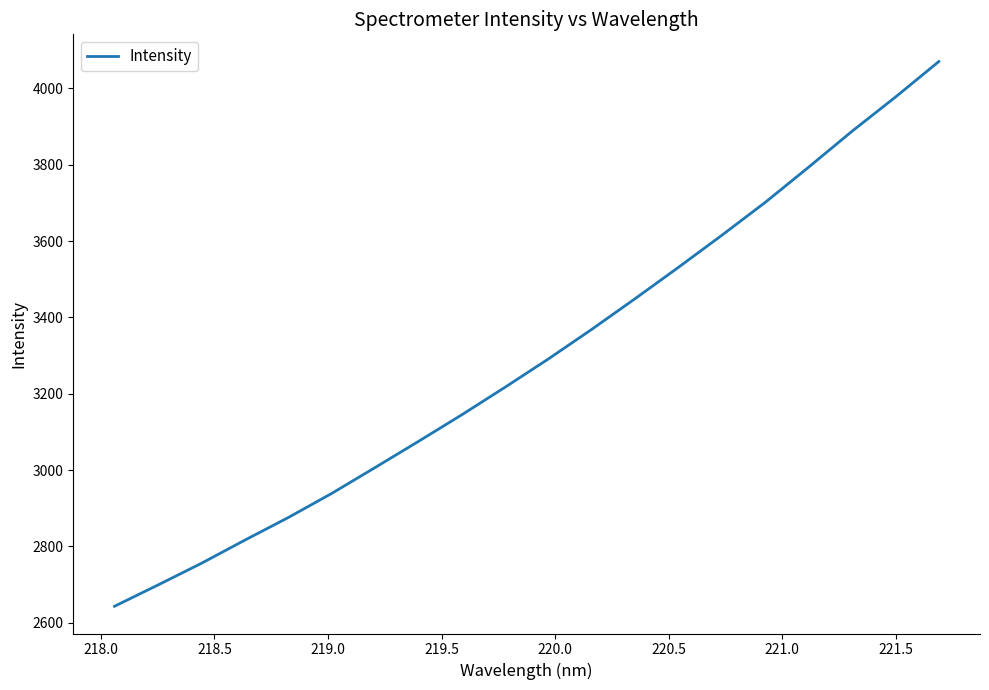

What is the smallest value displayed?

2643.0